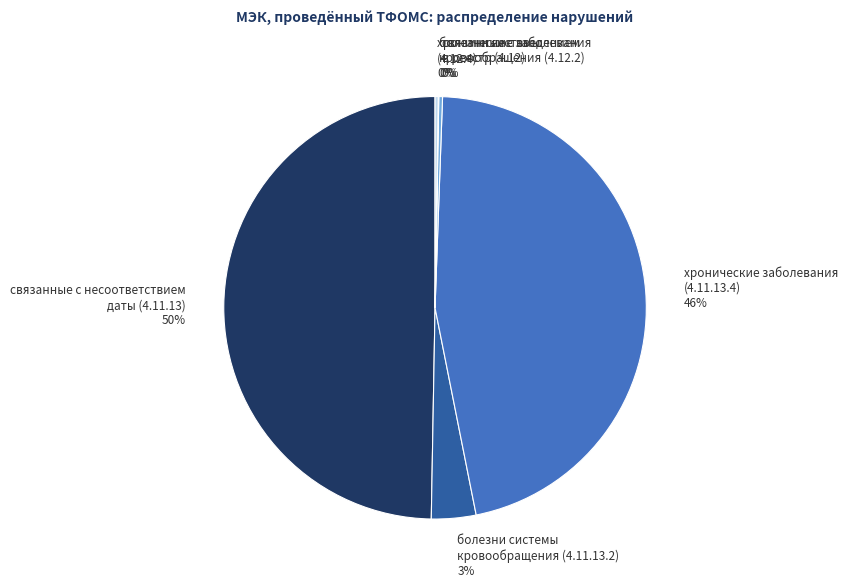

Which slice is the largest?

связанные с несоответствием даты (4.11.13)